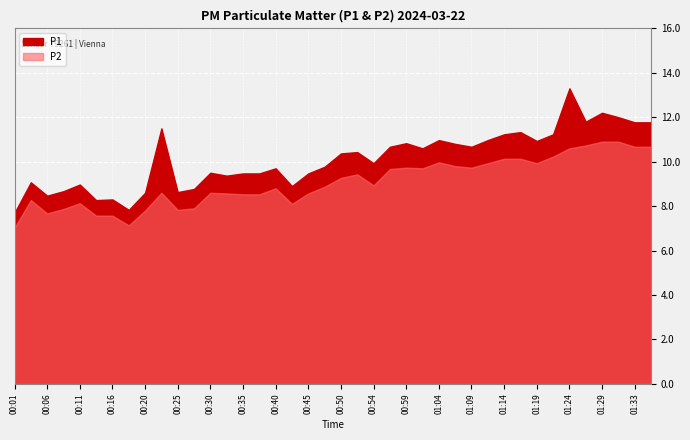

What is the average value of the P1 series?

10.1